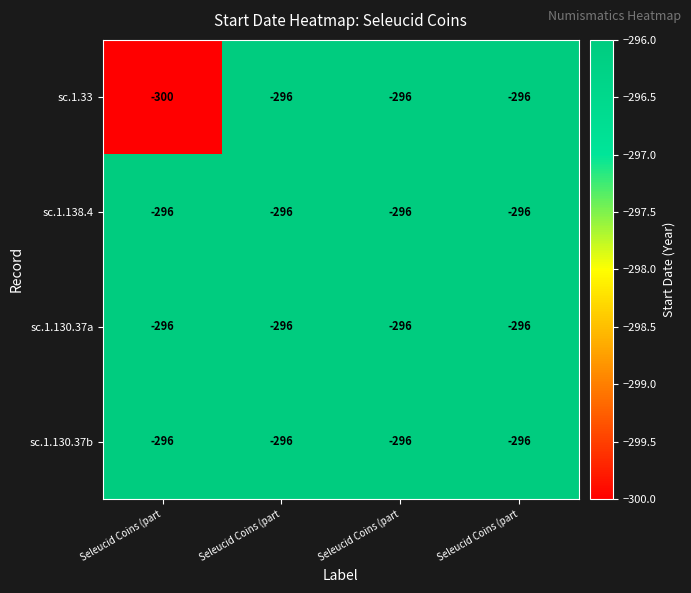

Which has a higher value, Seleucid Coins (part or Seleucid Coins (part?

Seleucid Coins (part